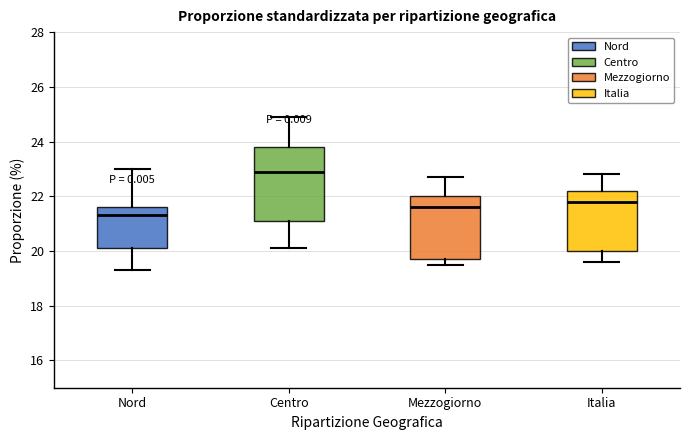

Which box's median line is the highest?

Centro